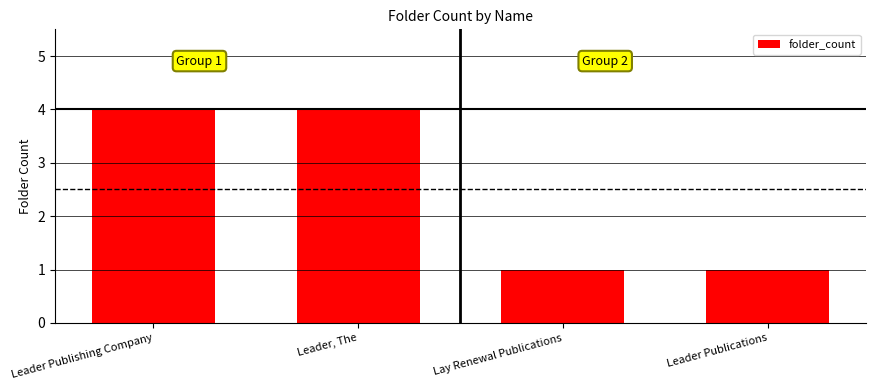

Is it true that the value at Leader Publishing Company is 4?

True